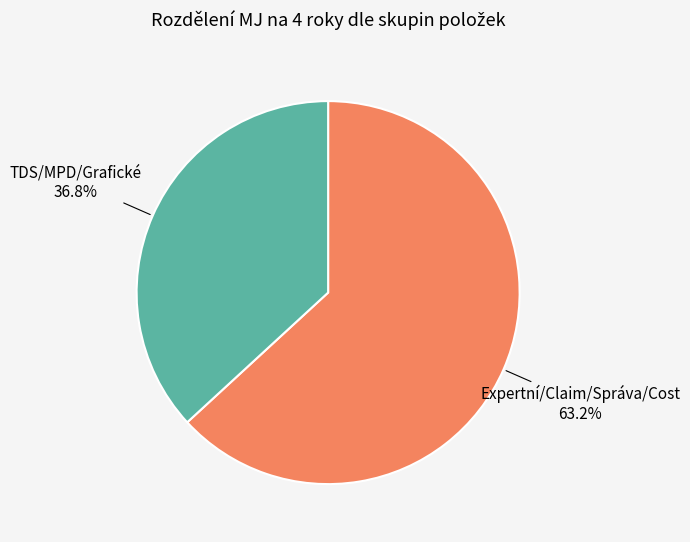

What is the smallest slice in the pie chart?

TDS/MPD/Grafické